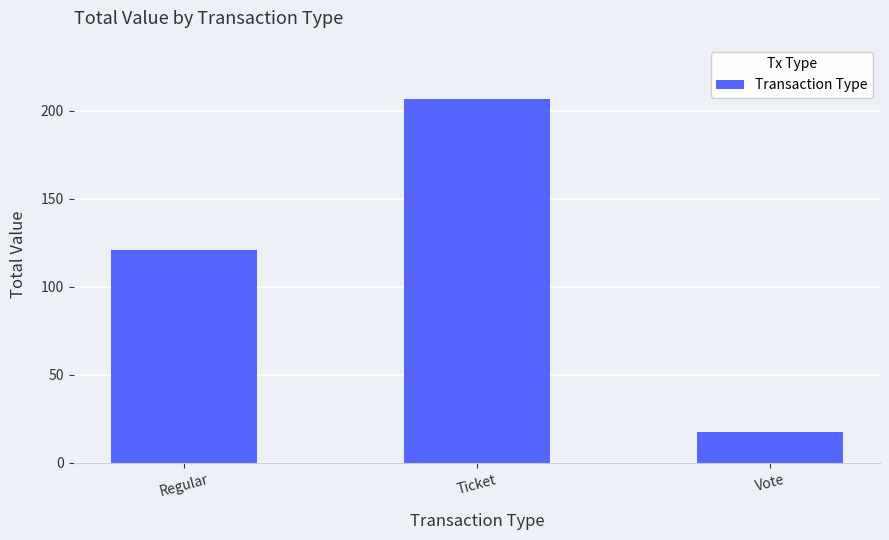

What is the smallest value displayed?

17.5